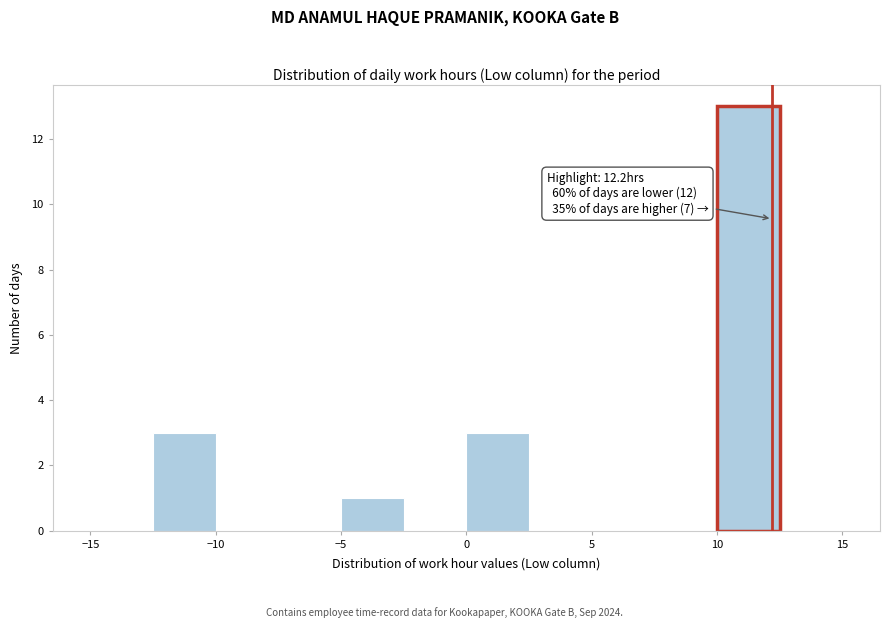

Which range on the x-axis has the tallest bar?

10.0 to 12.5